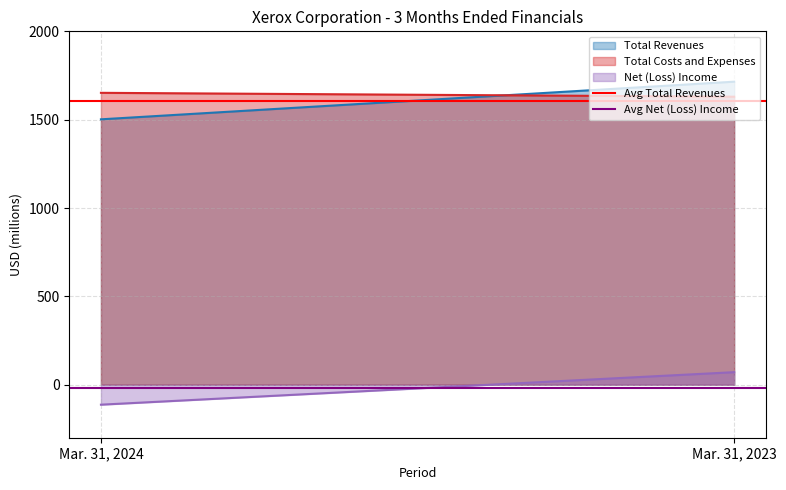

Between Mar. 31, 2024 and Mar. 31, 2023, which series saw the biggest shift?

Total Revenues